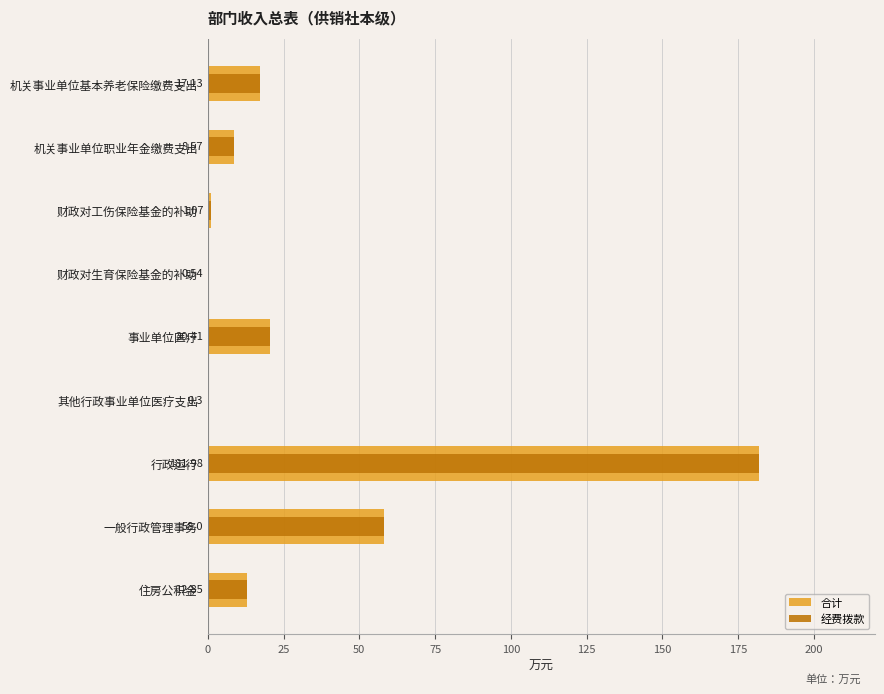

Reading right to left, what are all the values shown in this chart?

合计: 12.8	58.0	182.0	0.3	20.4	0.5	1.1	8.6	17.1
经费拨款: 12.8	58.0	182.0	0.3	20.4	0.5	1.1	8.6	17.1